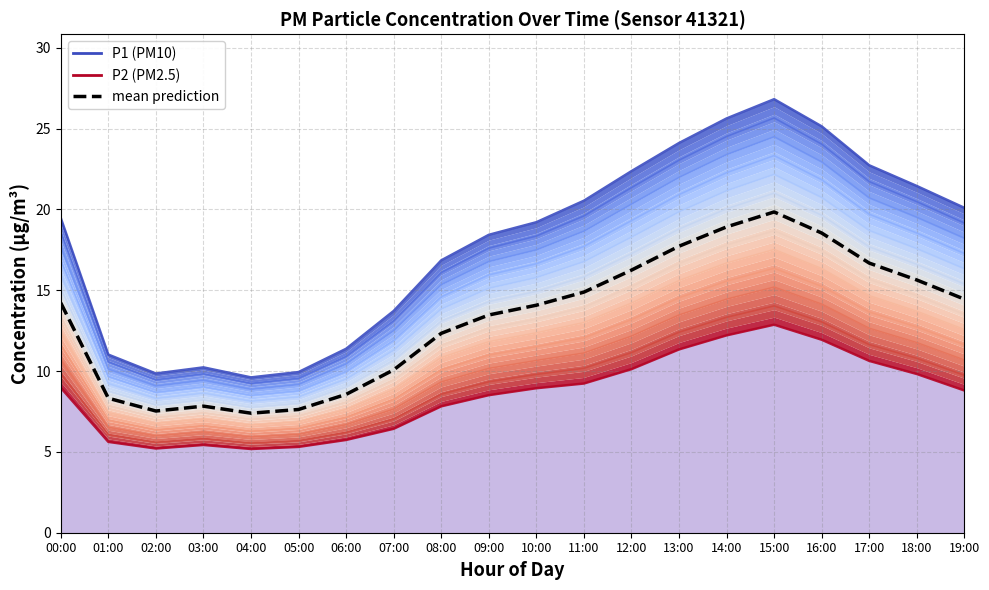

The mean prediction series shows 12.4 at 15:00. True or false?

False